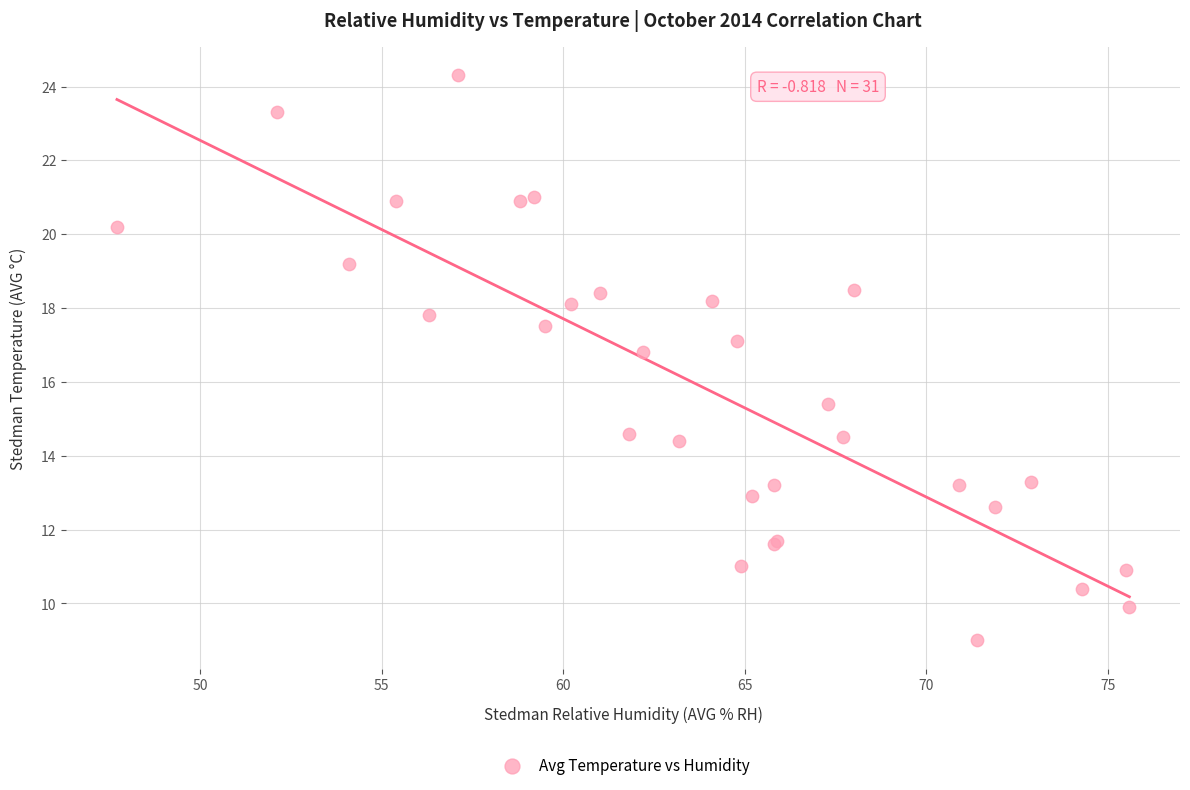

What Y value in the scatter plot is closest to 16?

15.4